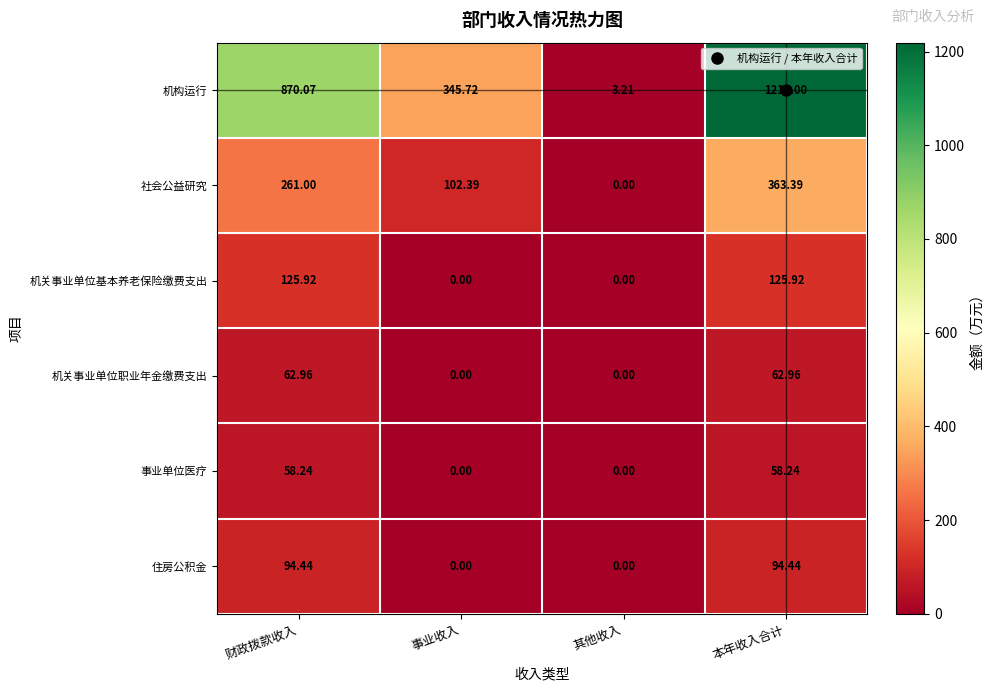

At how many categories does at least one series exceed 519?

2